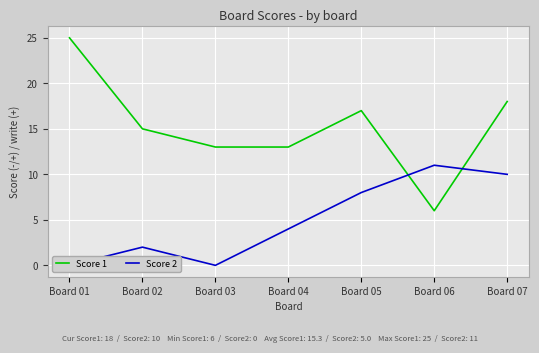

What is the difference between the maximum and second lowest values in the Score 1 series?

12